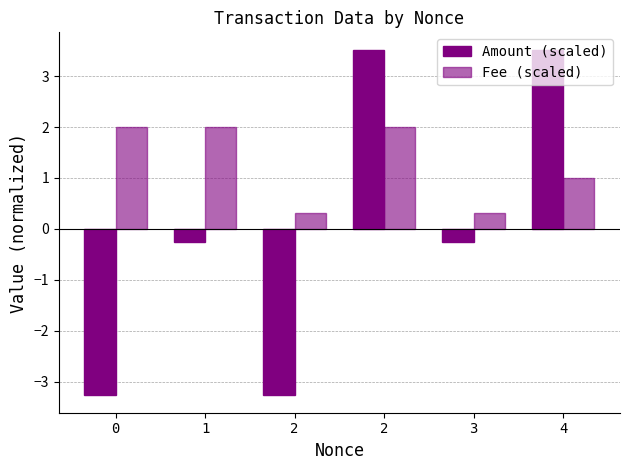

What is the value of the Fee (scaled) bar at the 6th from the left?

1.0